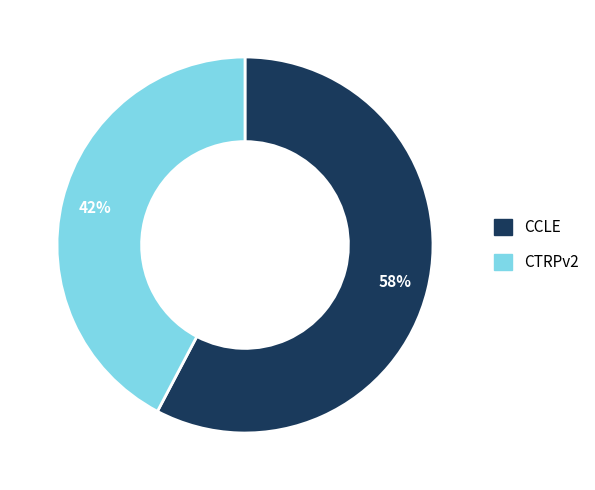

How many segments does this pie chart have?

2